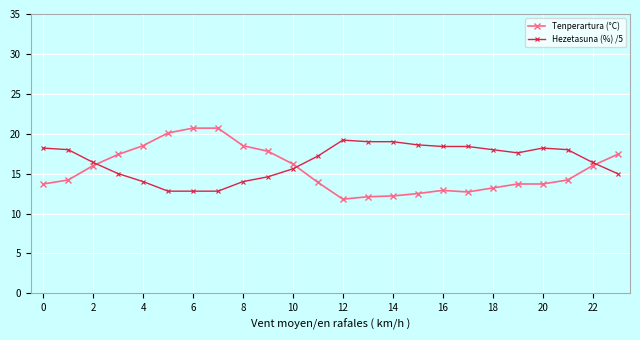

List the series in order of their peak value, lowest first.

Hezetasuna (%) /5, Tenperartura (°C)